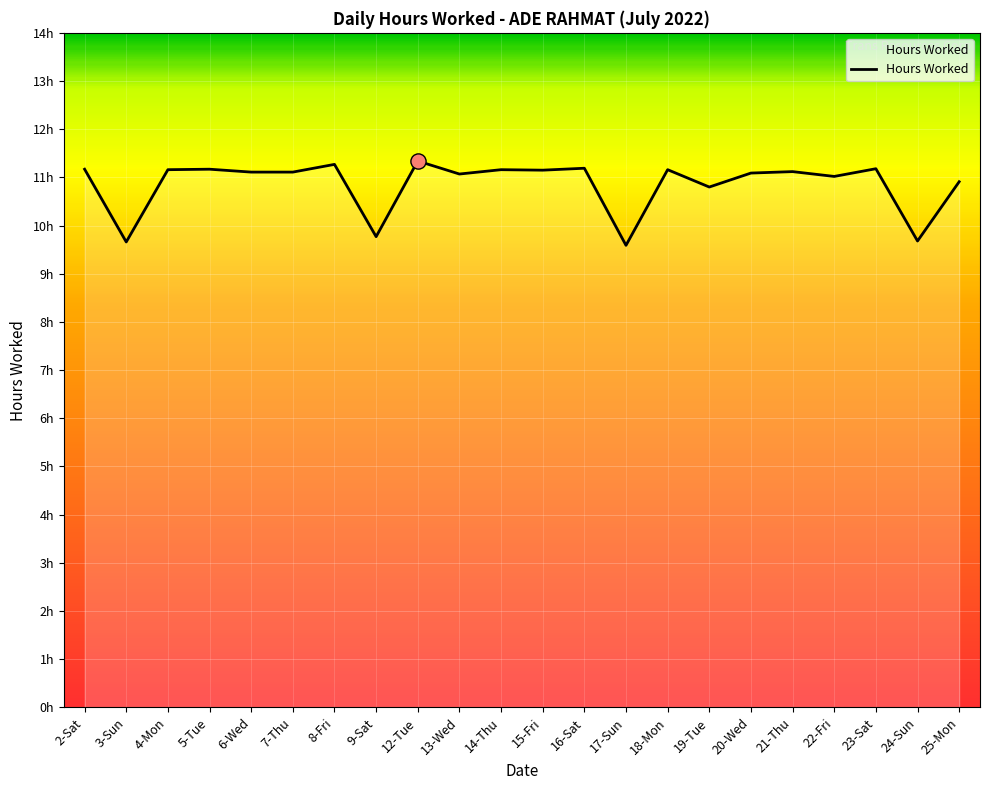

Approximately how many times larger is the value at 21-Thu compared to 6-Wed?

1.0